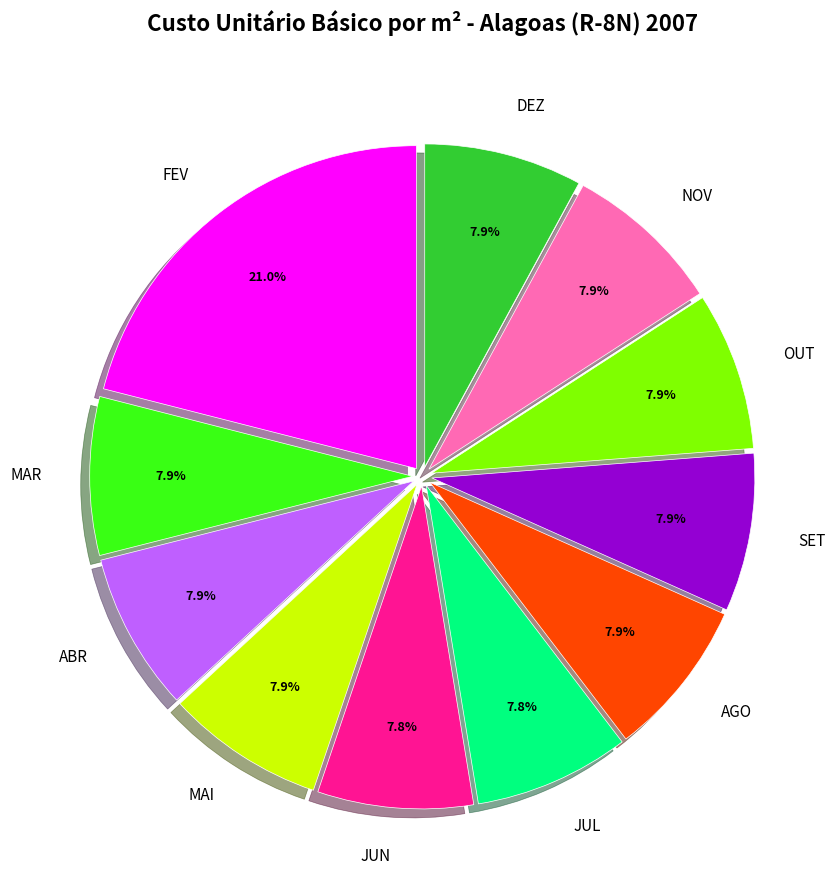

How many segments does this pie chart have?

11